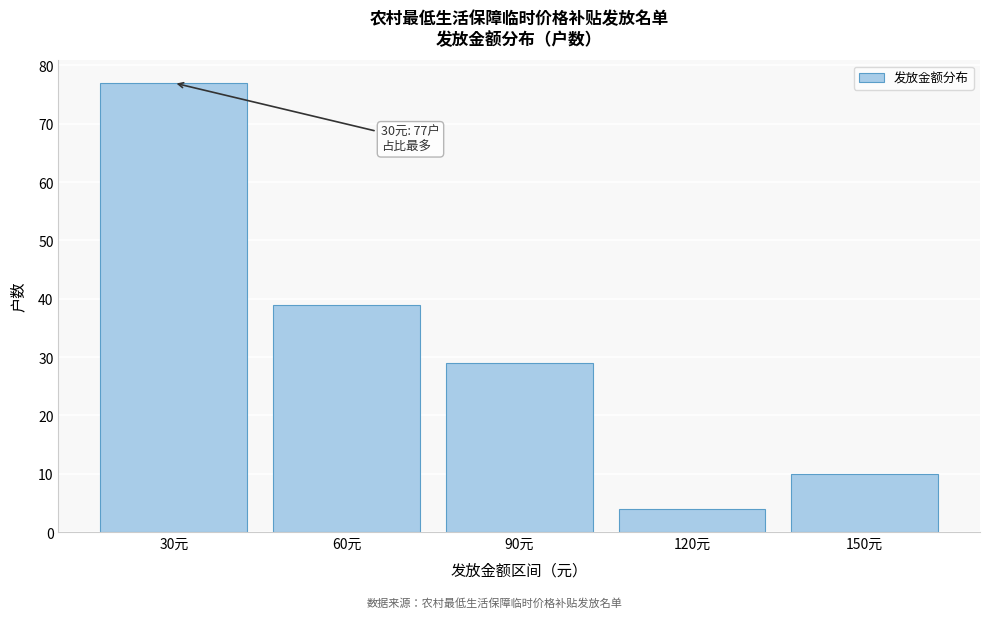

Reading left to right, transcribe all the data shown in this chart.

30元=77	60元=39	90元=29	120元=4	150元=10